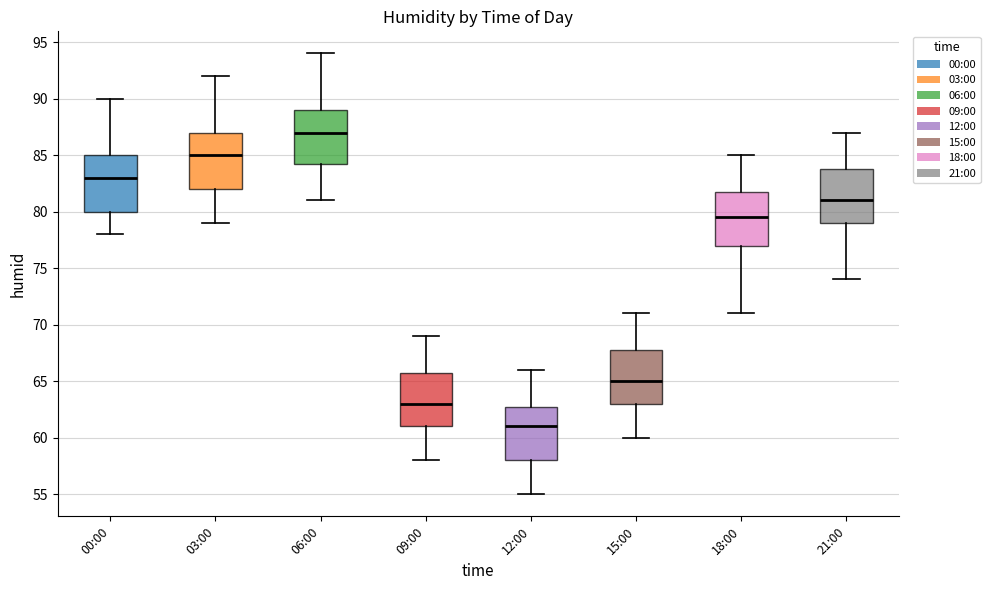

Reading left to right, transcribe this box plot: for each box, give where its median line is, the range the box spans, and where its two whiskers end, as read against the y-axis. The values are not printed on the chart, so give them approximately, as read against the axis.

00:00: median 83.0, box 80.0 to 85.0, whiskers 78.0 to 90.0
03:00: median 85.0, box 82.0 to 87.0, whiskers 79.0 to 92.0
06:00: median 87.0, box 84.5 to 89.0, whiskers 81.0 to 94.0
09:00: median 63.0, box 61.0 to 66.0, whiskers 58.0 to 69.0
12:00: median 61.0, box 58.0 to 63.0, whiskers 55.0 to 66.0
15:00: median 65.0, box 63.0 to 68.0, whiskers 60.0 to 71.0
18:00: median 79.5, box 77.0 to 82.0, whiskers 71.0 to 85.0
21:00: median 81.0, box 79.0 to 84.0, whiskers 74.0 to 87.0